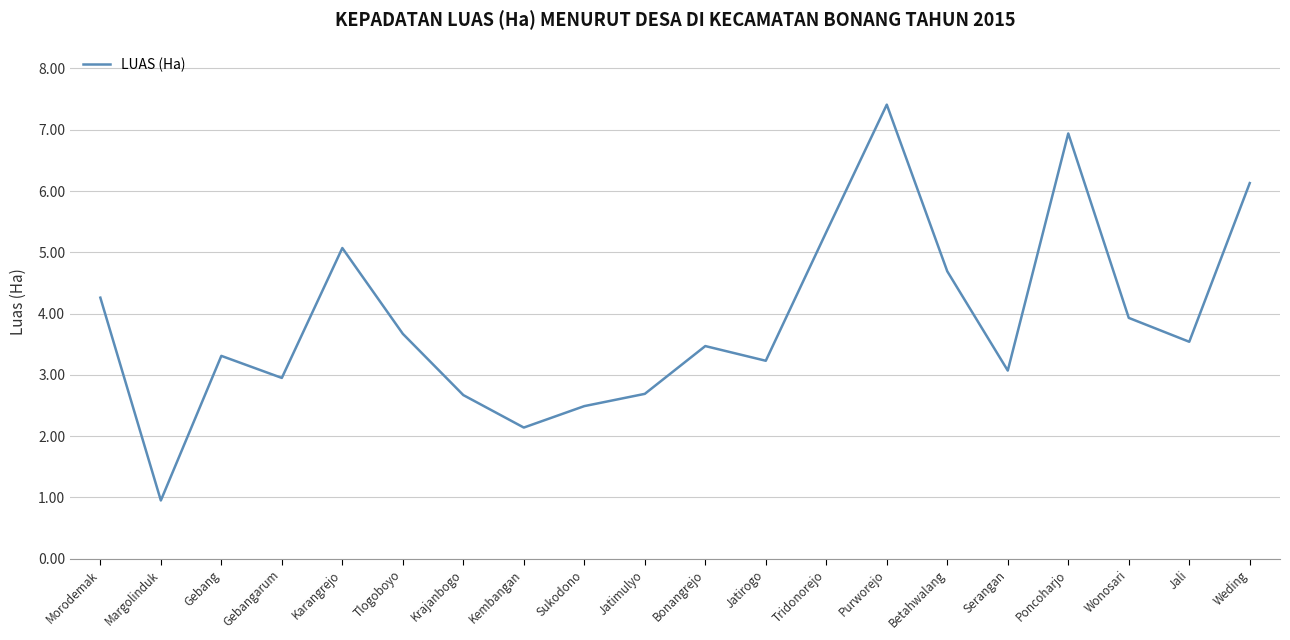

Read the value at Poncoharjo.

6.9